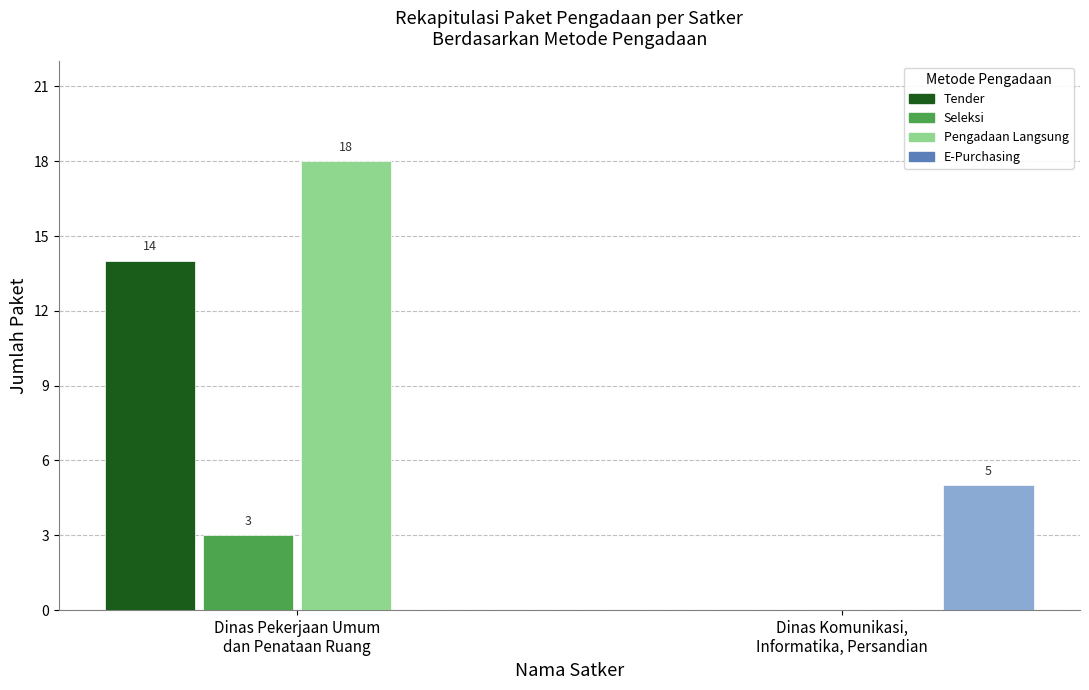

Count the Seleksi values in the range 0 to 3.

2